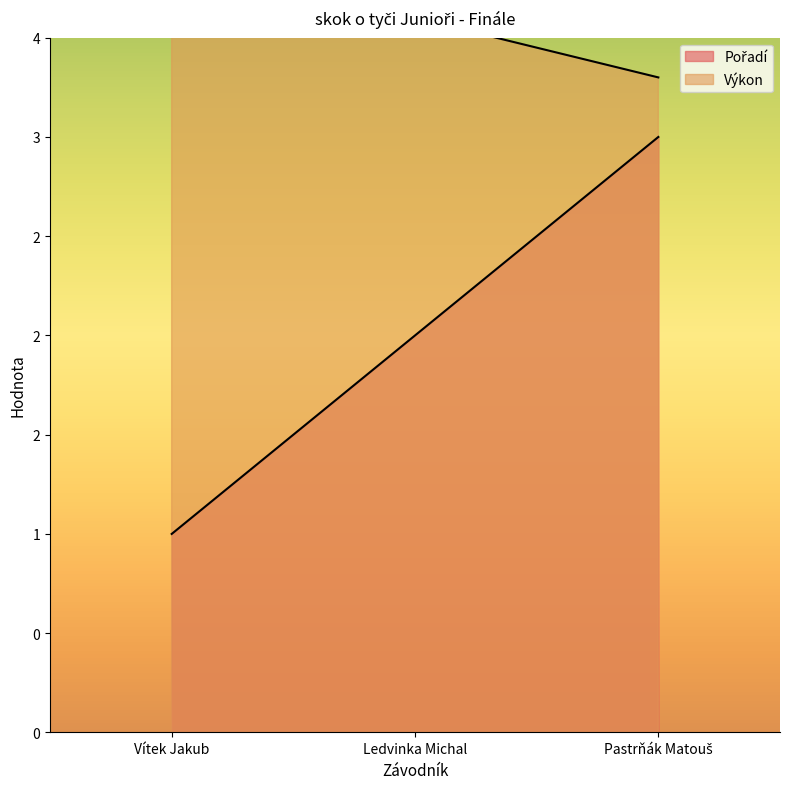

Does the chart have visible grid lines?

No